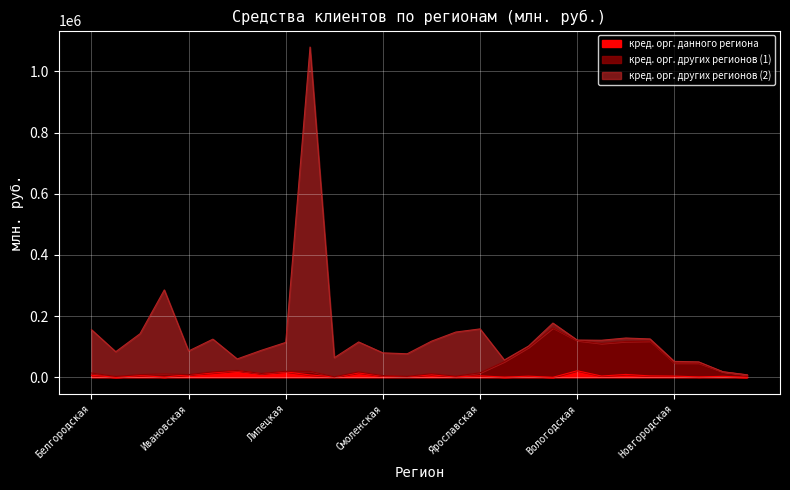

How many data points in кред. орг. данного региона are less than 4484?

14